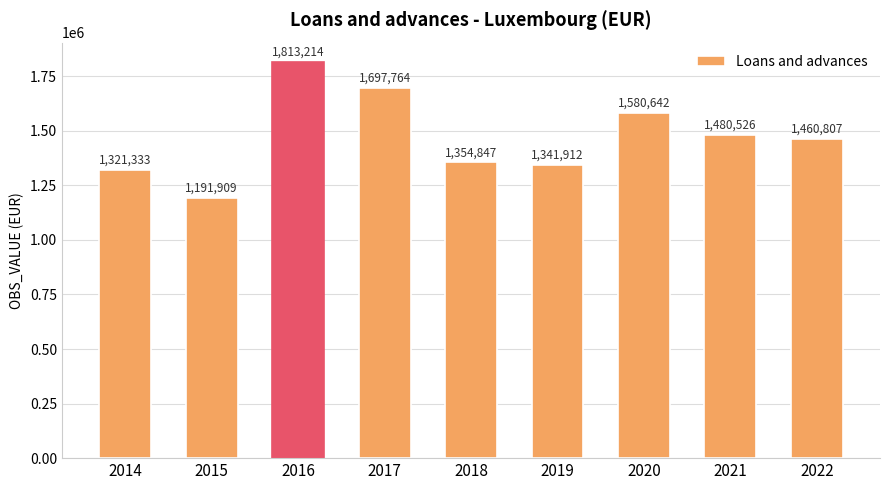

True or false: the data shows 1697764 at 2017.

True